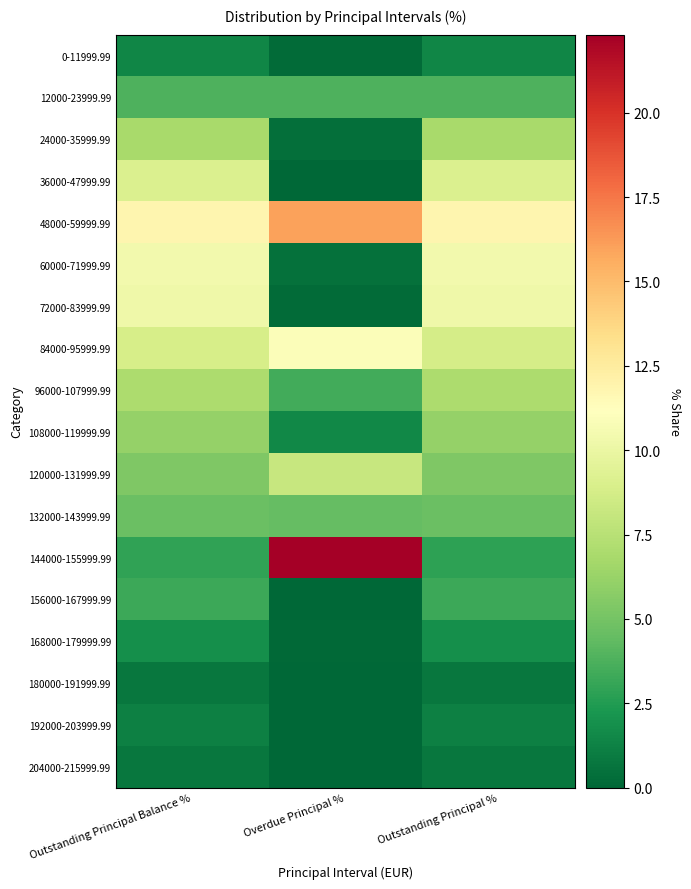

What is the total value across all series at Outstanding Principal %?

96.2